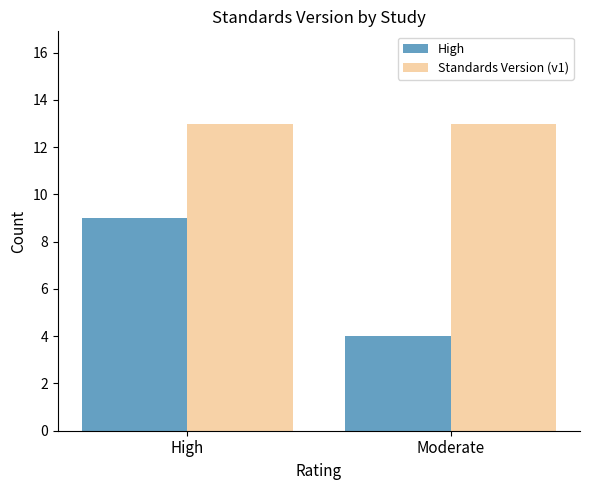

Is it true that Standards Version (v1) equals 13 at High?

True